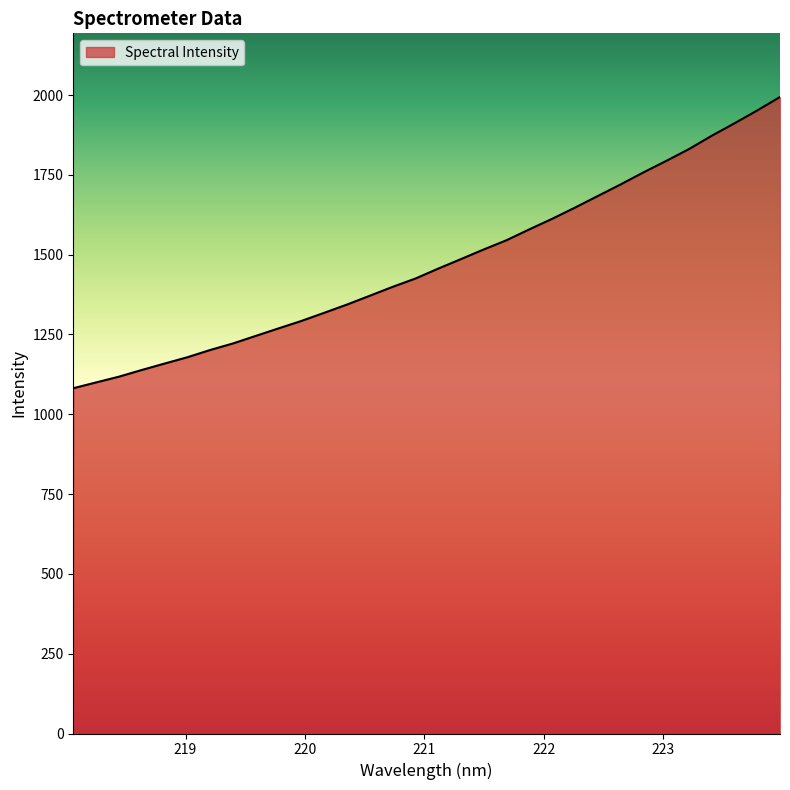

Does the chart display data point markers on the line(s)?

No